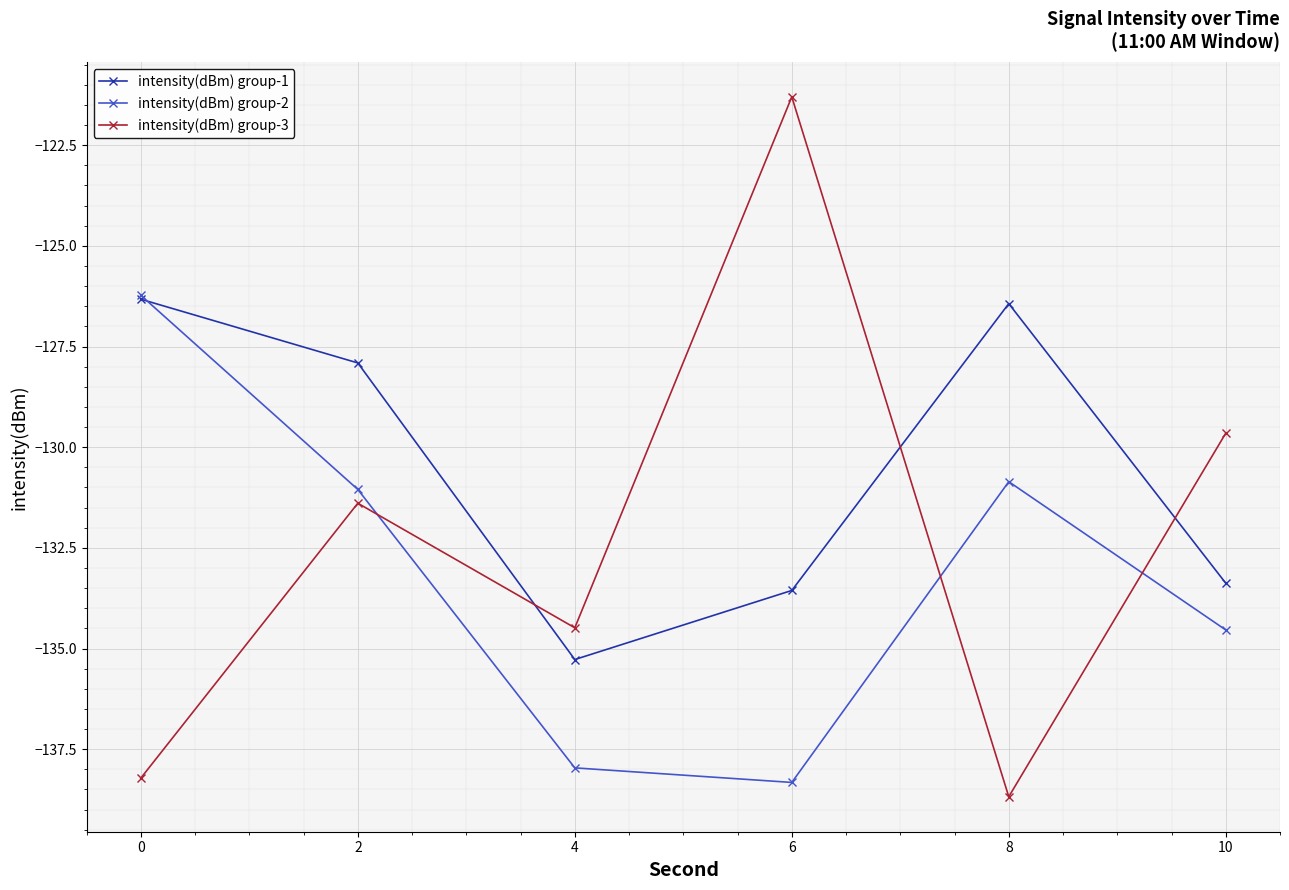

Reading left to right, extract all data points from this chart.

intensity(dBm) group-1: -126.3	-127.9	-135.3	-133.6	-126.4	-133.4
intensity(dBm) group-2: -126.2	-131.0	-138.0	-138.3	-130.9	-134.5
intensity(dBm) group-3: -138.2	-131.4	-134.5	-121.3	-138.7	-129.7